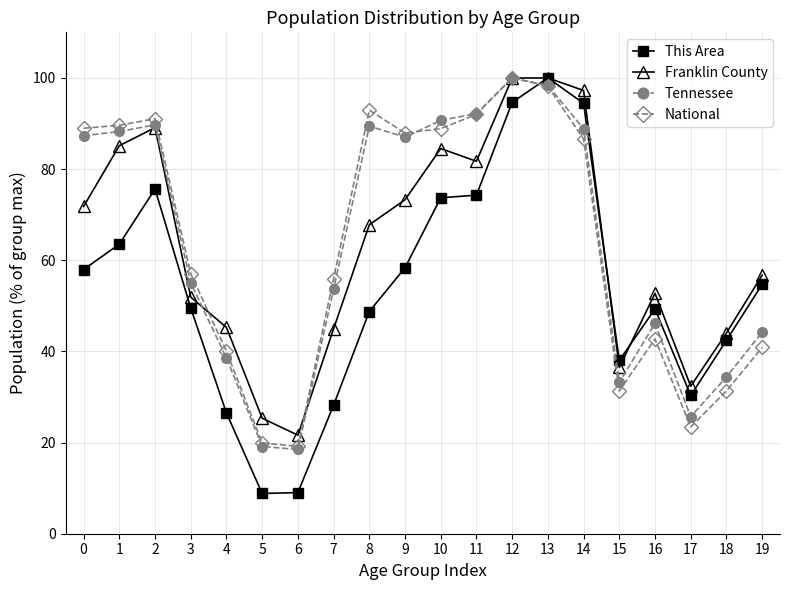

What is the average value of the This Area series?

53.9